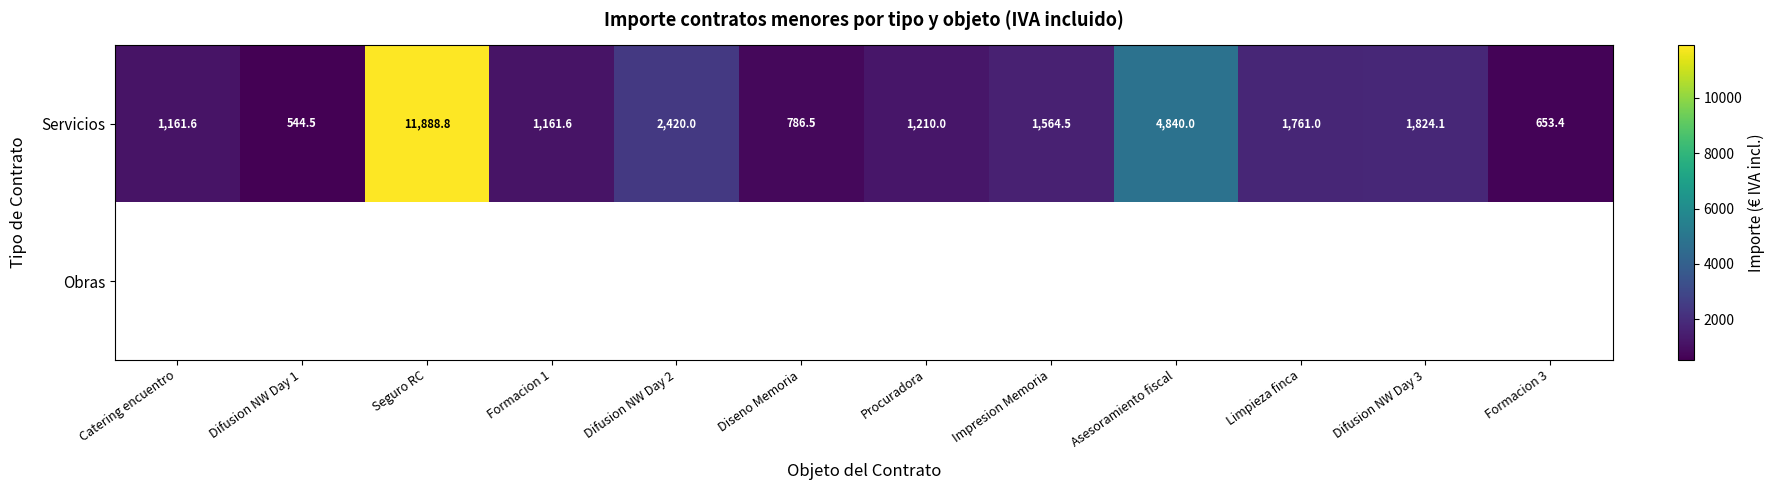

How many distinct data groups are displayed?

2